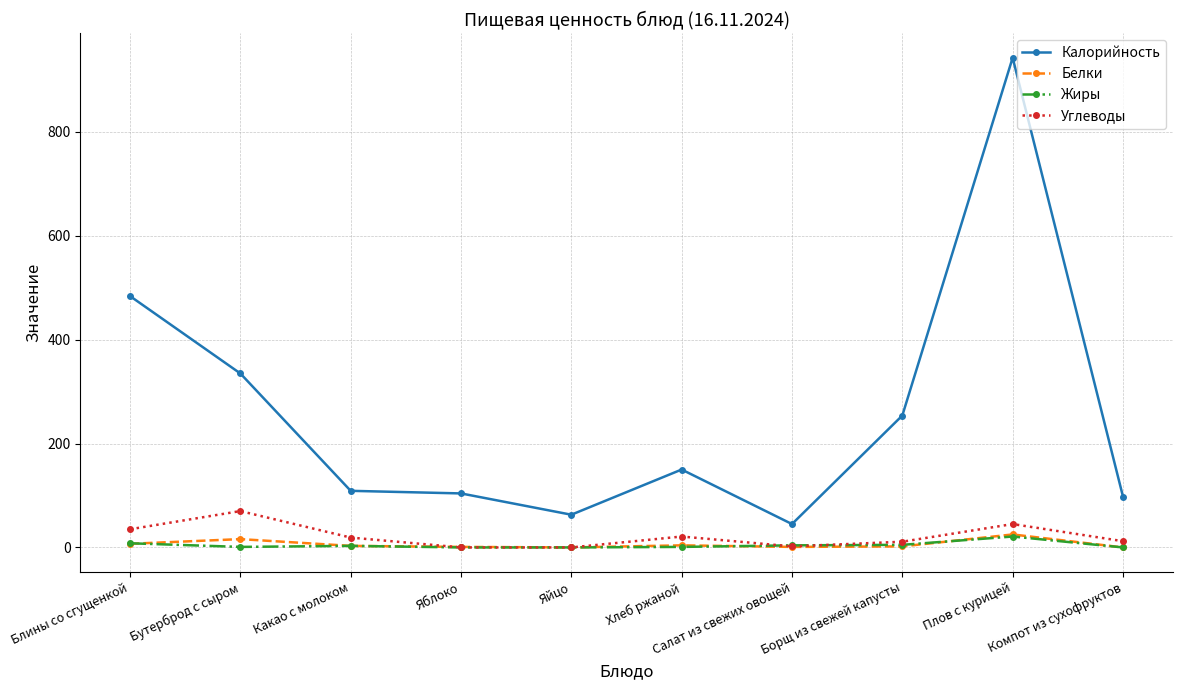

Which category has the highest value in the Калорийность series?

Плов с курицей